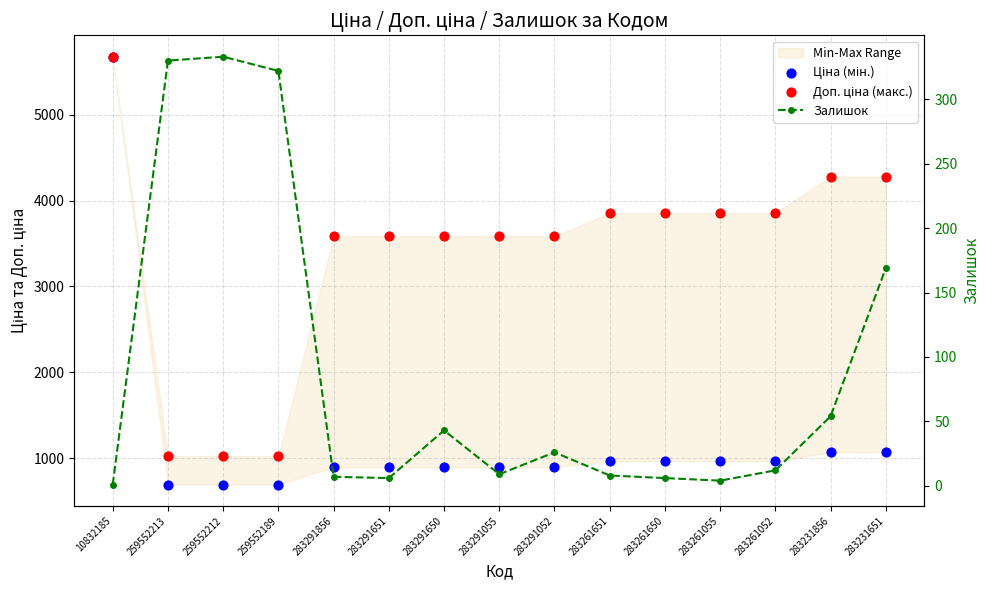

At which category is the sum across all series the highest?

10832185